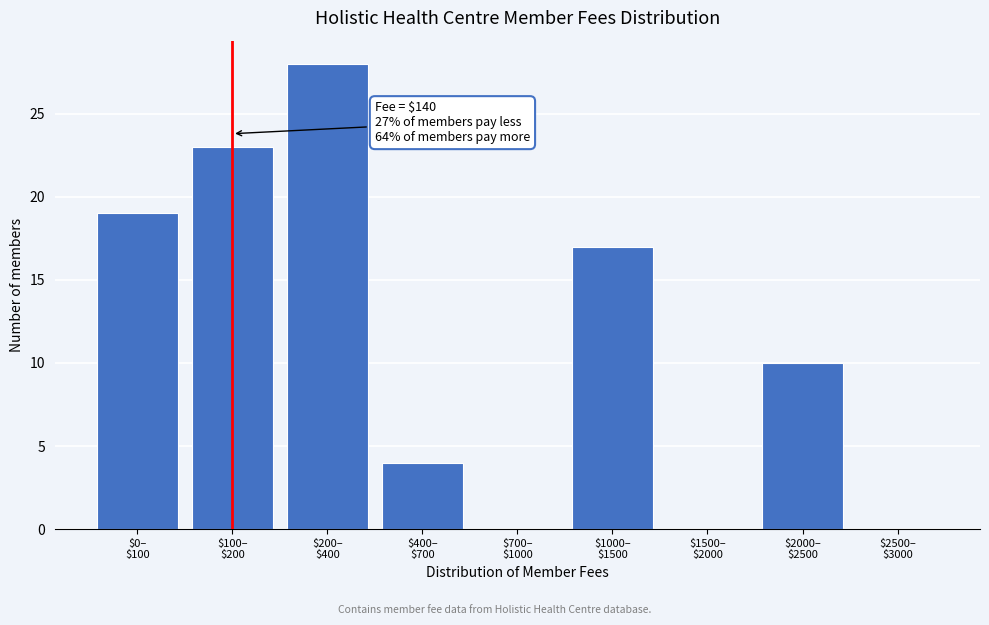

What is the sum of all values?

101